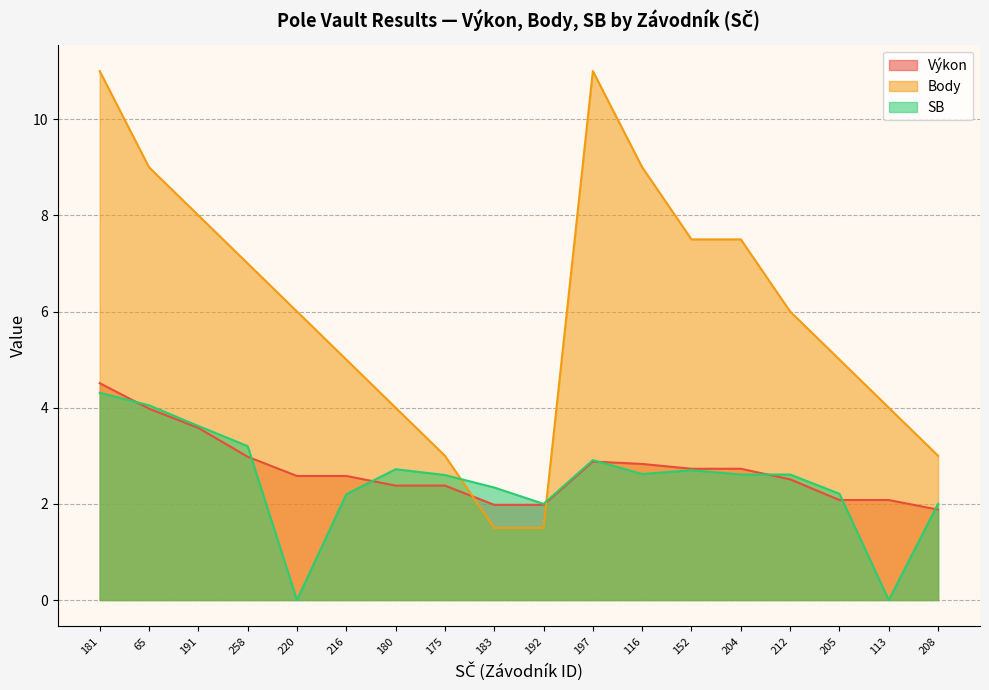

The value of Body at 205 is 5.0. True or false?

True